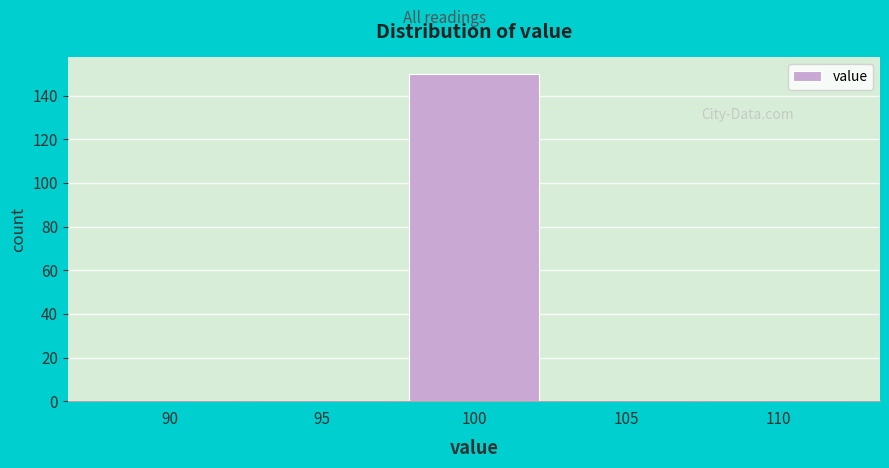

Reading left to right, transcribe all the data shown in this chart.

90=0	95=0	100=150	105=0	110=0